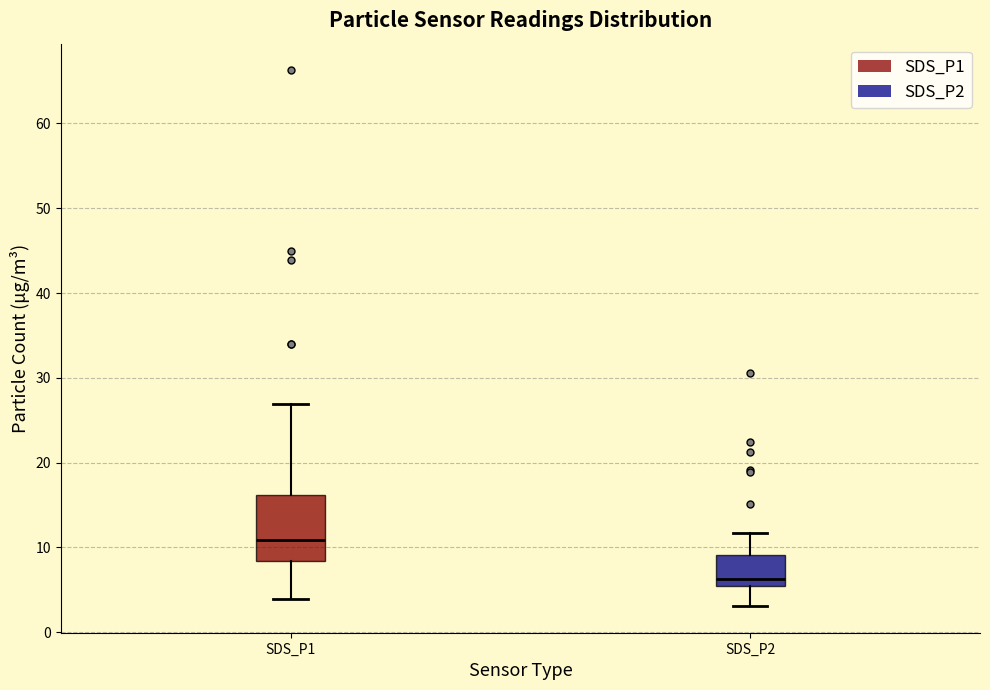

Reading left to right, read every box against the y-axis: the position of its median line, the range the box covers, and the ends of its whiskers. The values are not printed on the chart, so give them approximately, as read against the axis.

SDS_P1: median 11, box 8 to 16, whiskers 4 to 27
SDS_P2: median 6, box 5 to 9, whiskers 3 to 12